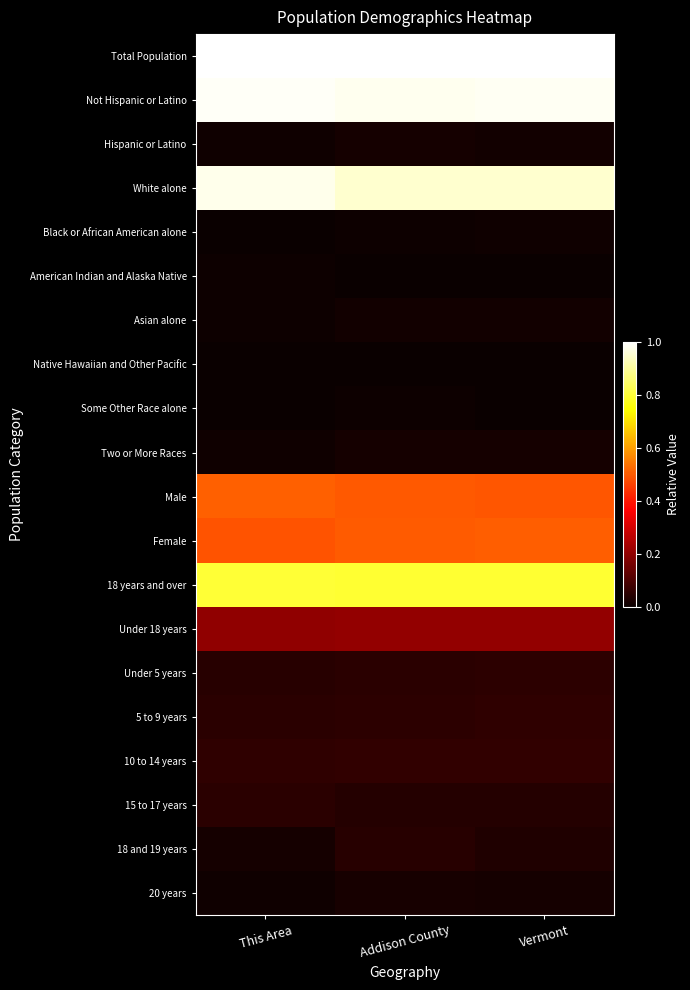

Reading left to right, list all the values displayed in this chart.

Total Population: This Area=1.0	Addison County=1.0	Vermont=1.0
Not Hispanic or Latino: This Area=1.0	Addison County=1.0	Vermont=1.0
Hispanic or Latino: This Area=0.0	Addison County=0.0	Vermont=0.0
White alone: This Area=1.0	Addison County=1.0	Vermont=1.0
Black or African American alone: This Area=0.0	Addison County=0.0	Vermont=0.0
American Indian and Alaska Native: This Area=0.0	Addison County=0.0	Vermont=0.0
Asian alone: This Area=0.0	Addison County=0.0	Vermont=0.0
Native Hawaiian and Other Pacific: This Area=0.0	Addison County=0.0	Vermont=0.0
Some Other Race alone: This Area=0.0	Addison County=0.0	Vermont=0.0
Two or More Races: This Area=0.0	Addison County=0.0	Vermont=0.0
Male: This Area=0.5	Addison County=0.5	Vermont=0.5
Female: This Area=0.5	Addison County=0.5	Vermont=0.5
18 years and over: This Area=0.8	Addison County=0.8	Vermont=0.8
Under 18 years: This Area=0.2	Addison County=0.2	Vermont=0.2
Under 5 years: This Area=0.0	Addison County=0.0	Vermont=0.1
5 to 9 years: This Area=0.0	Addison County=0.1	Vermont=0.1
10 to 14 years: This Area=0.1	Addison County=0.1	Vermont=0.1
15 to 17 years: This Area=0.1	Addison County=0.0	Vermont=0.0
18 and 19 years: This Area=0.0	Addison County=0.0	Vermont=0.0
20 years: This Area=0.0	Addison County=0.0	Vermont=0.0